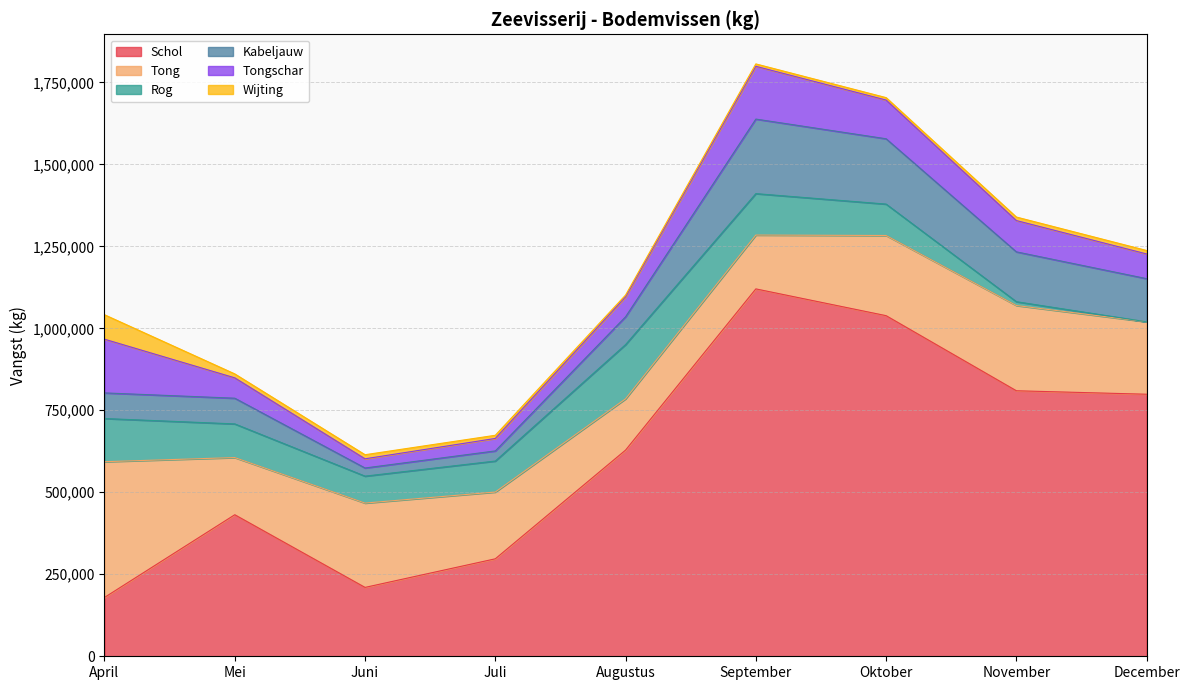

What is the difference between the maximum and second lowest values in the Tong series?

249732